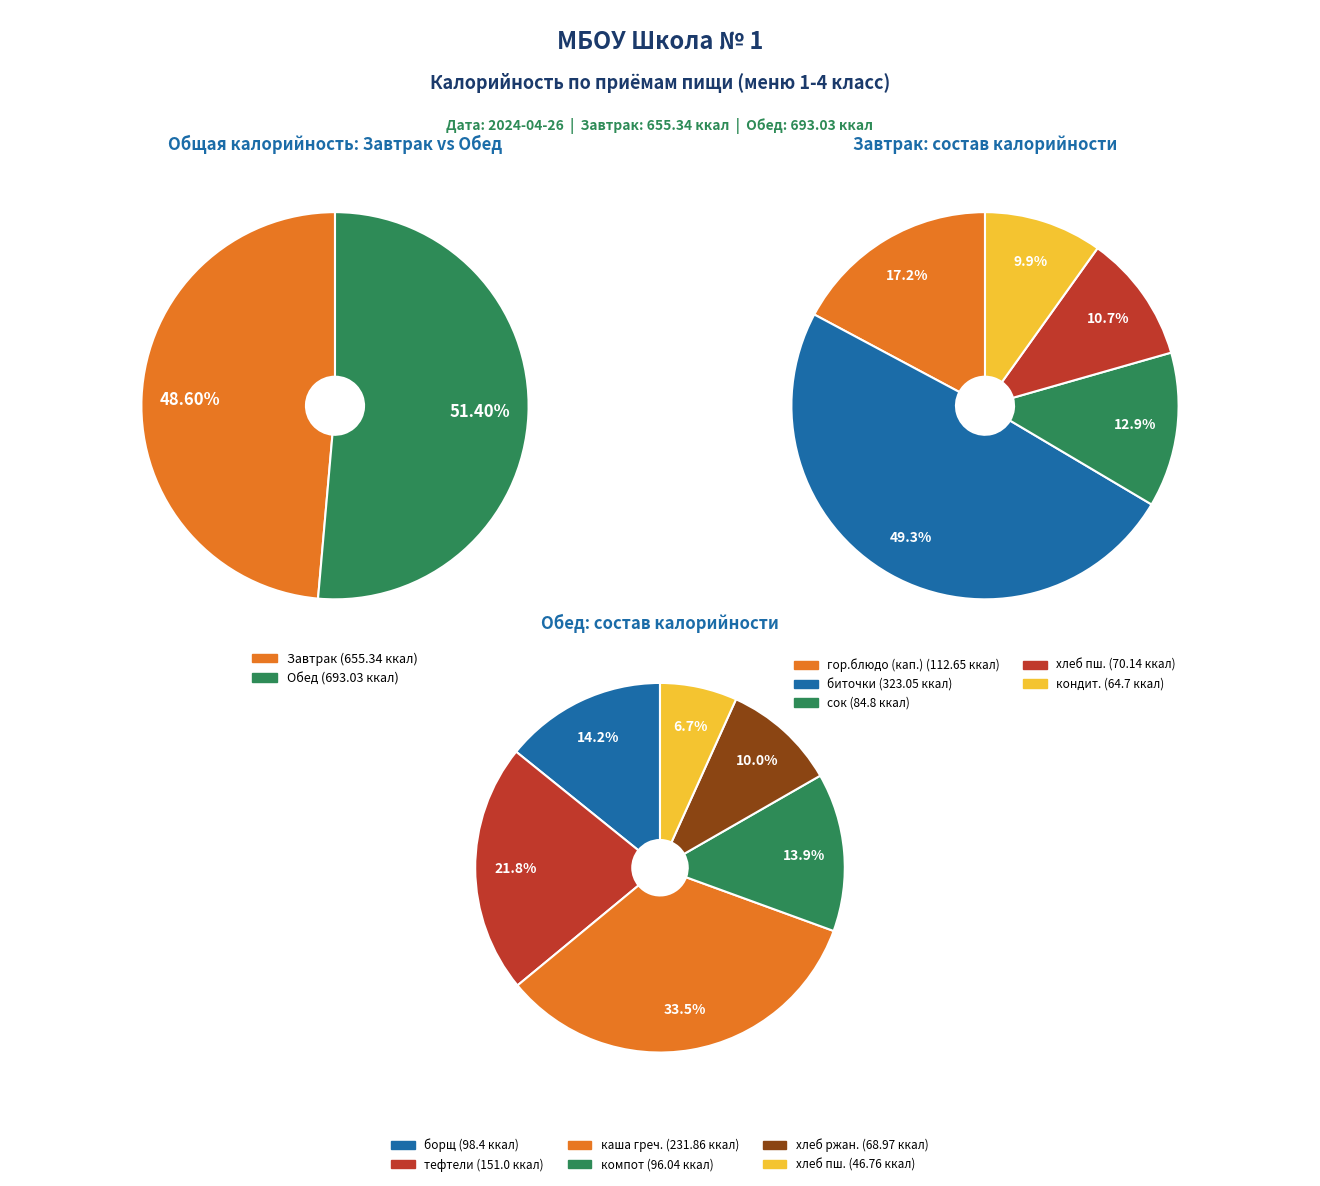

What is the smallest slice in the pie chart?

Завтрак